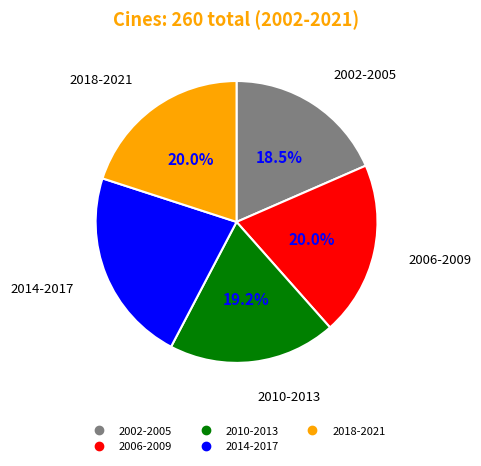

Does any single category account for the majority?

No